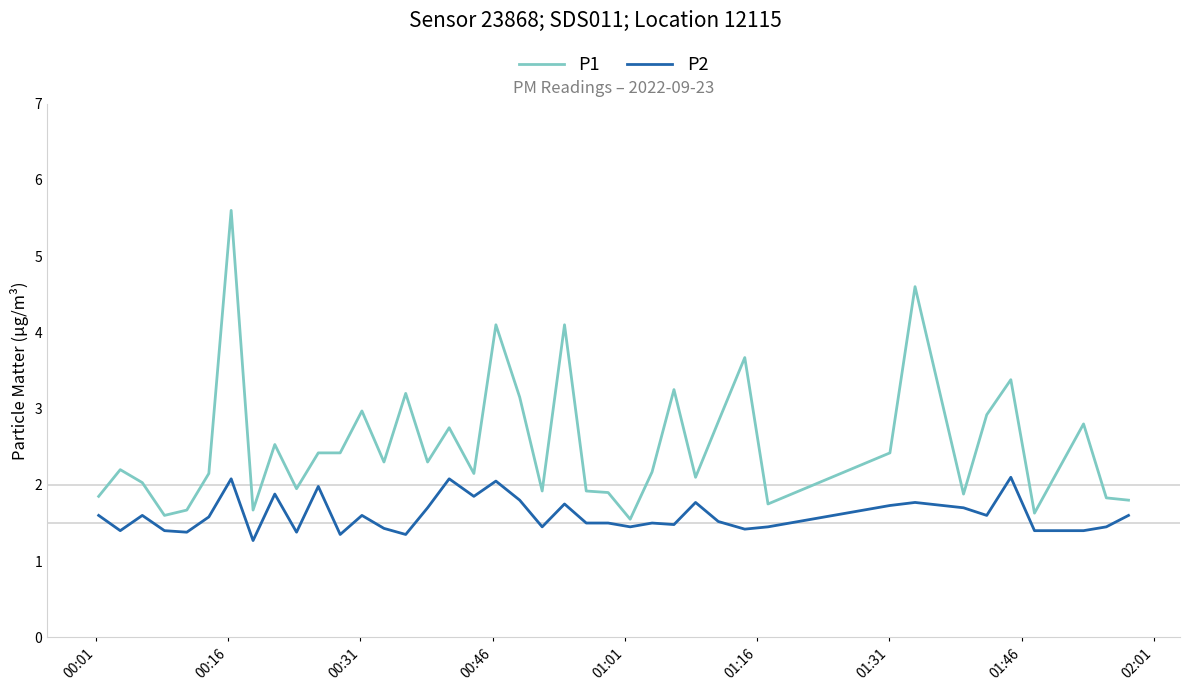

What is the minimum value shown in the chart?

1.3